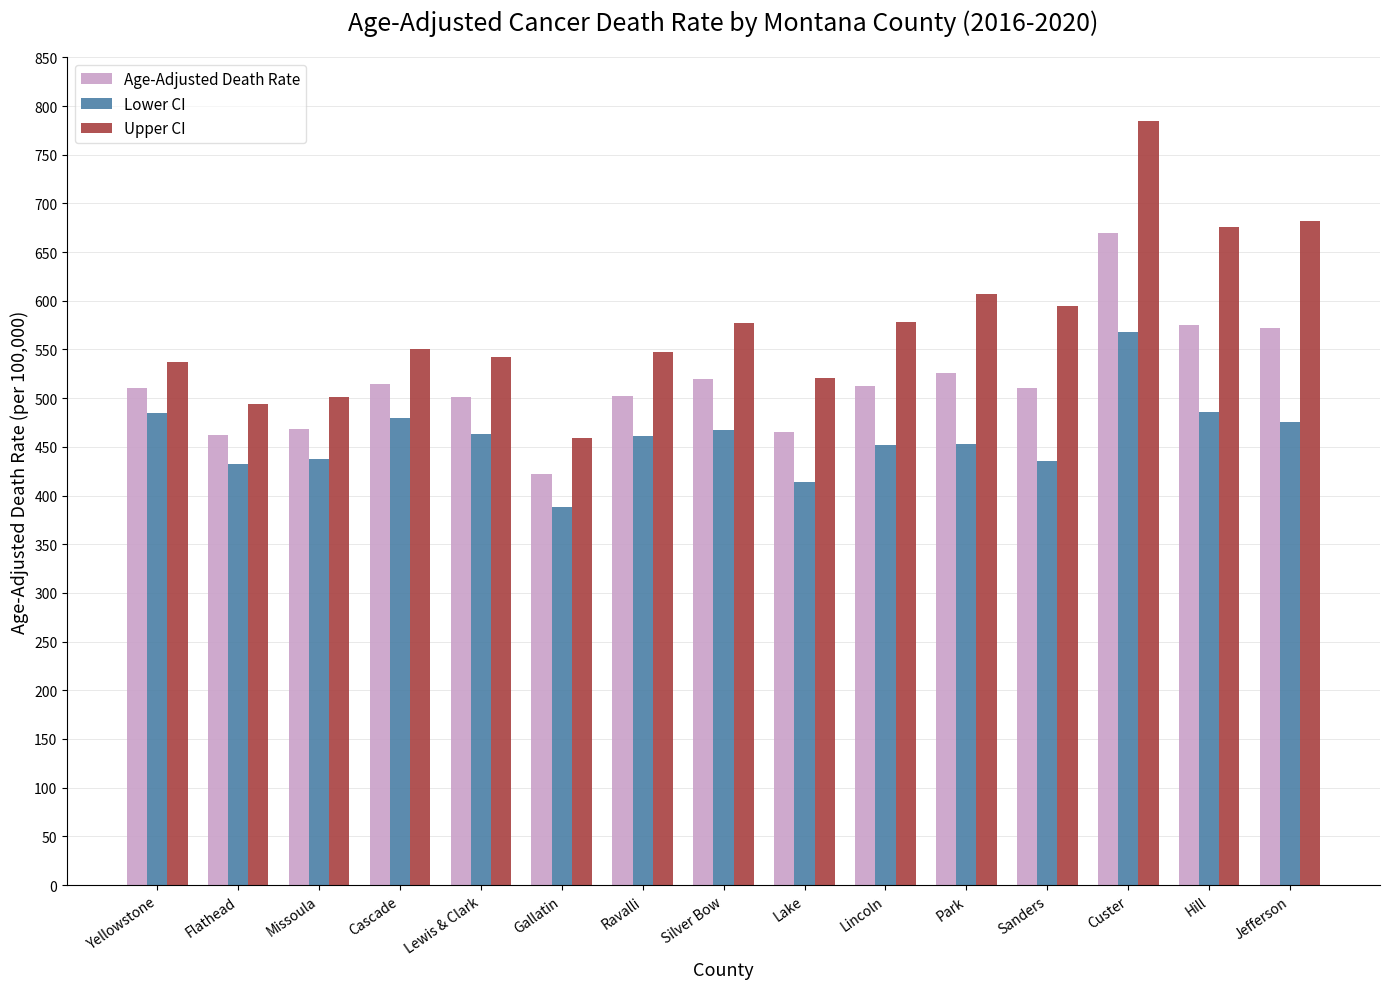

What is the sum of all Age-Adjusted Death Rate values?

7731.7